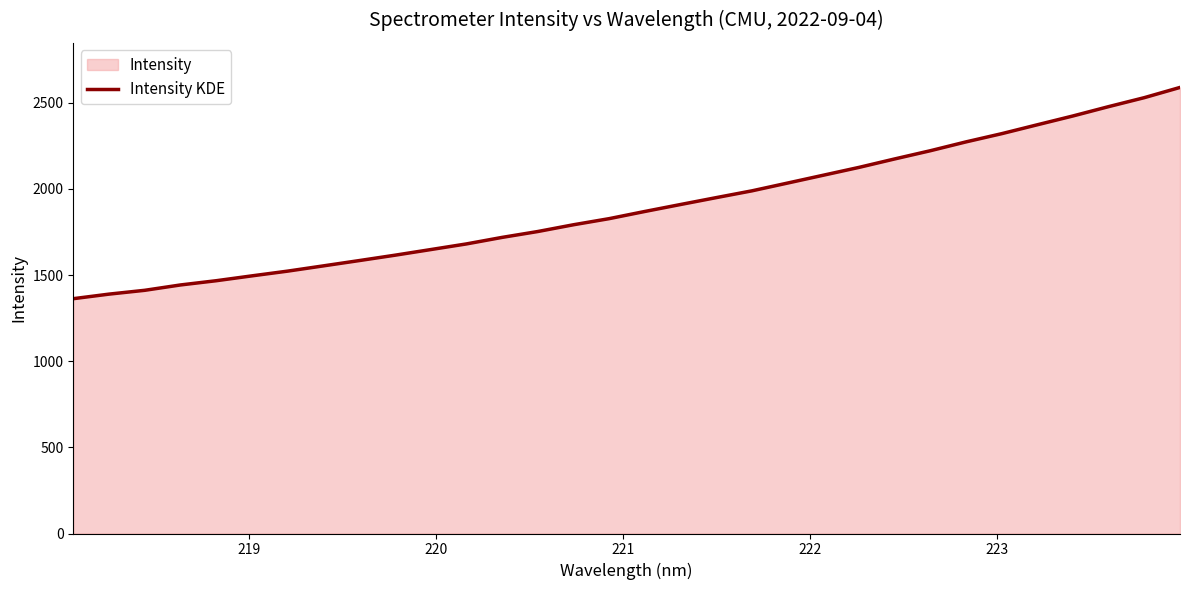

What is the average value?

1893.6